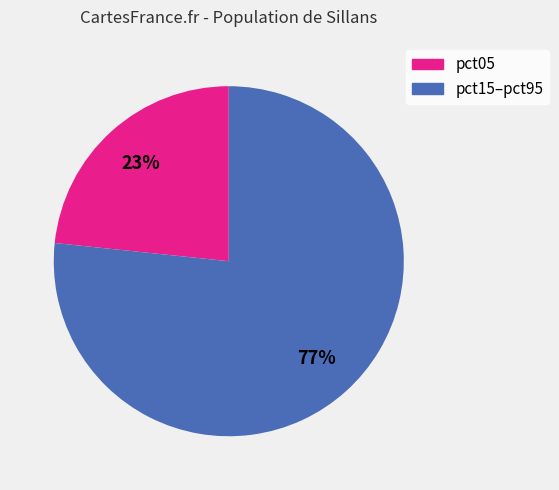

Is there any slice that represents more than half of the pie?

Yes